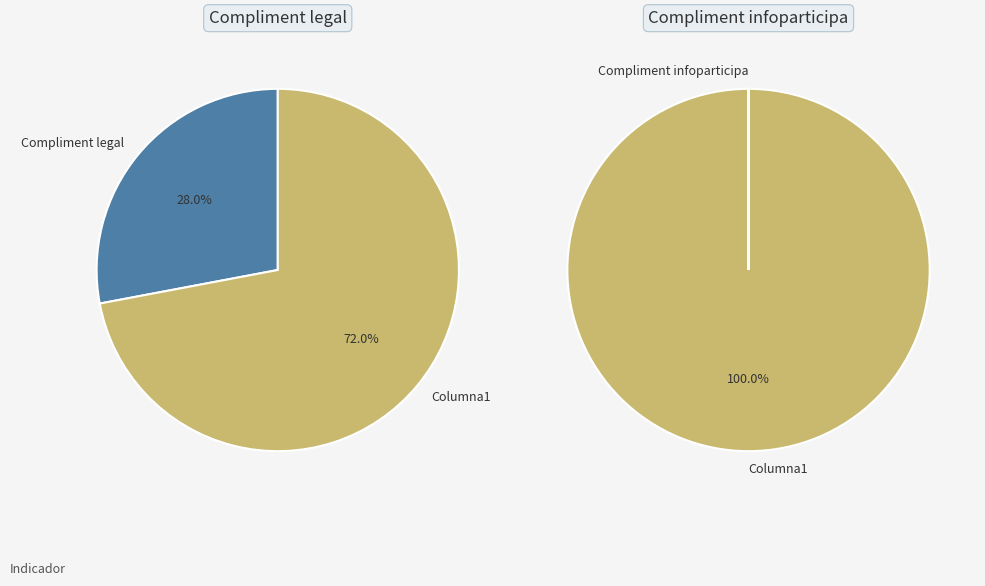

What percentage do Columna1 and Compliment legal together represent?

100.0%